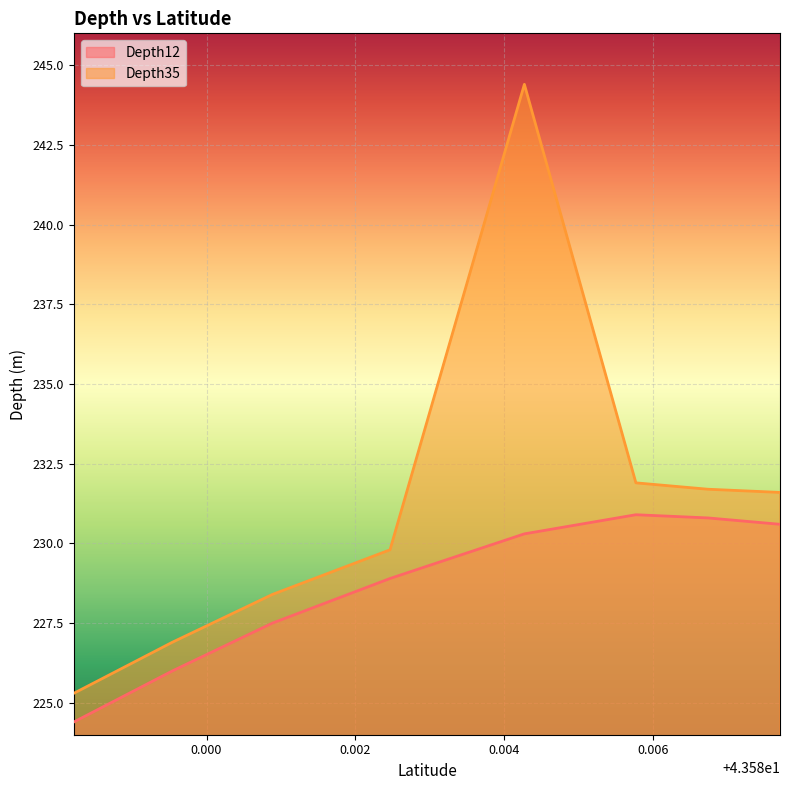

What is the lowest value of the Depth35 series?

225.3